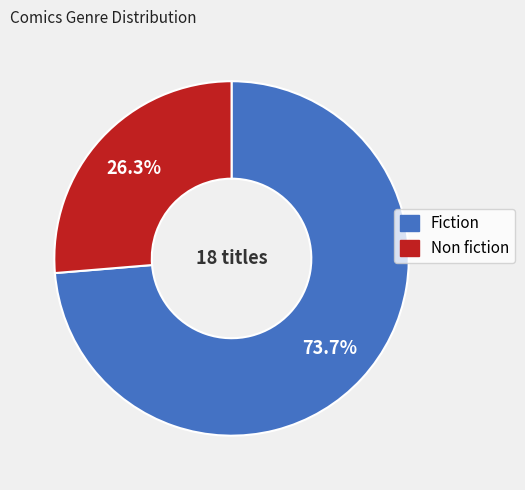

To the nearest percent, what percentage of the pie is Non fiction?

26%